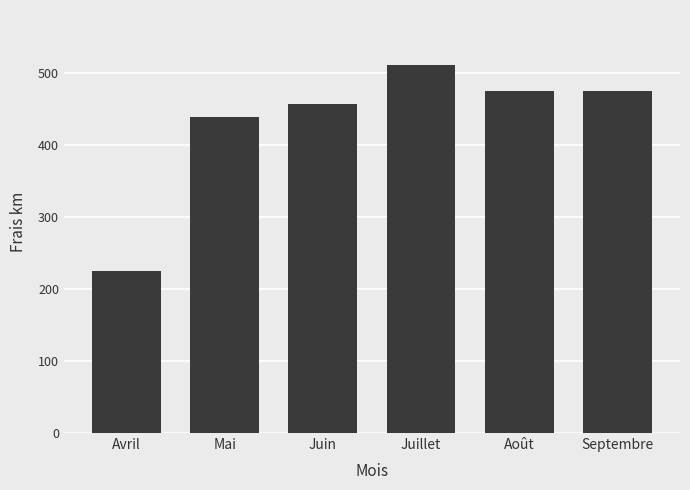

What is the approximate value at Septembre?

474.9